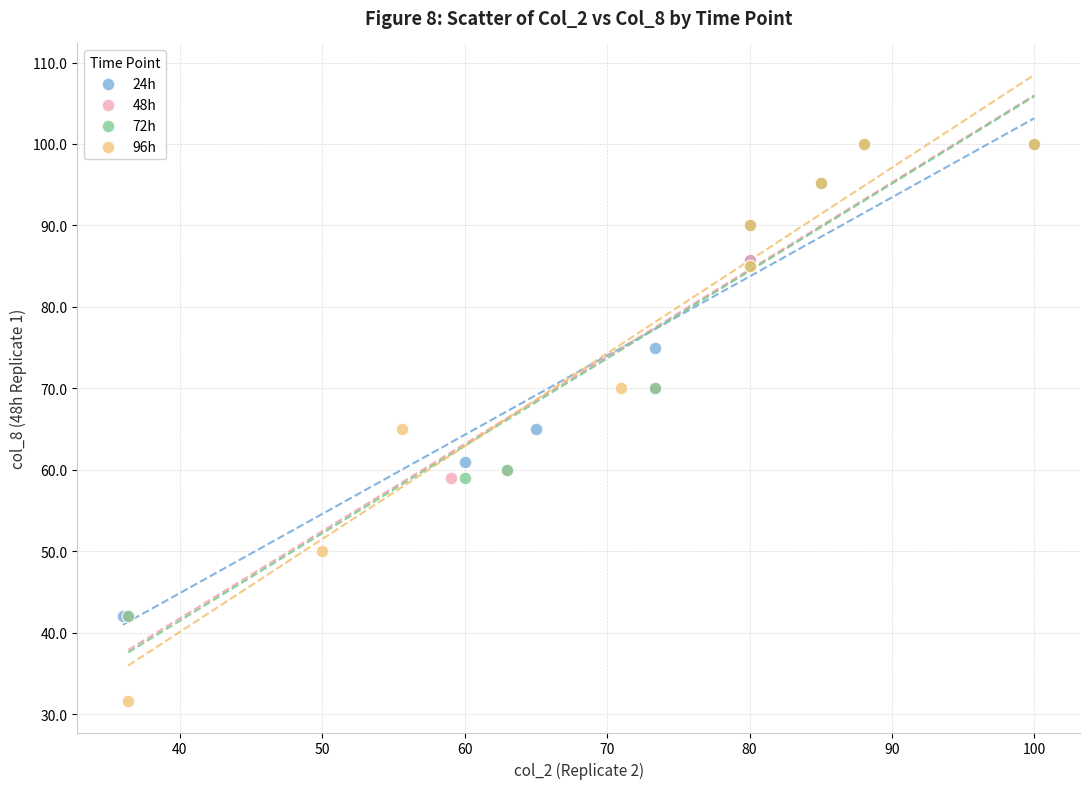

Which series has the largest Y range (max minus min)?

96h